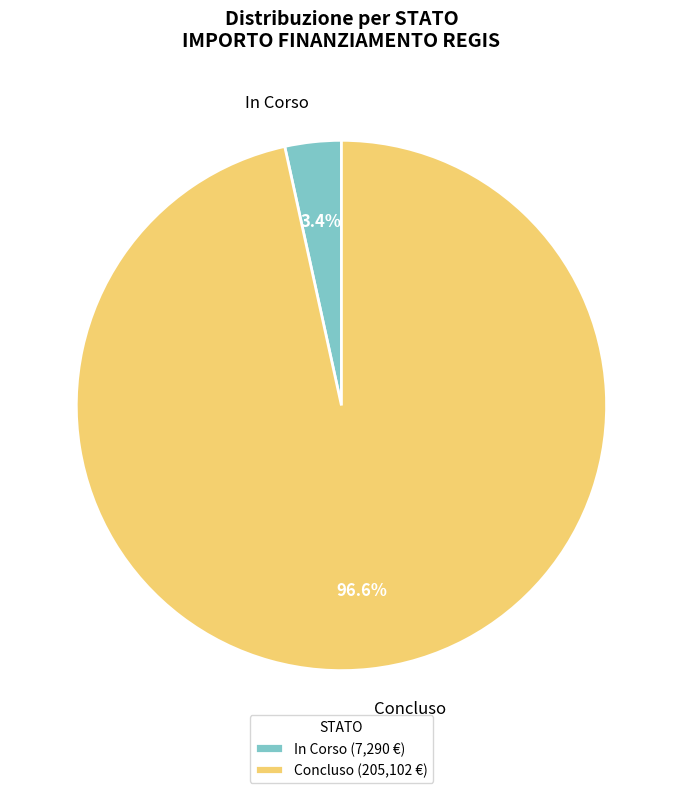

To the nearest percent, what is the average slice percentage?

50%